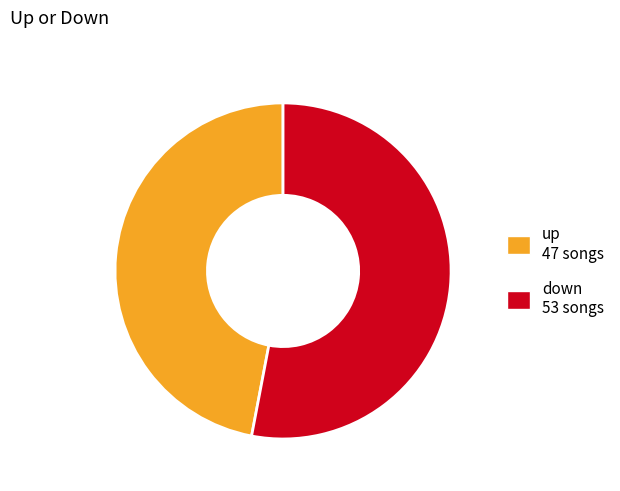

Count the number of slices in the pie.

2